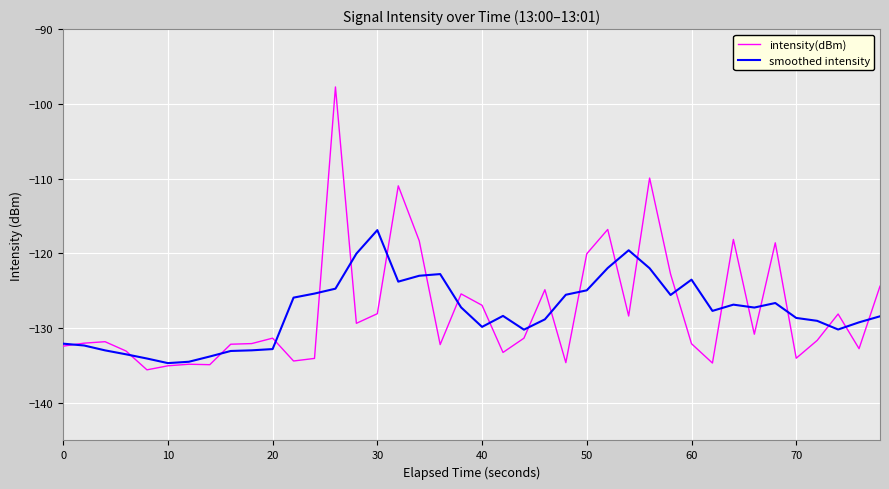

What is the maximum value shown in the chart?

-97.7